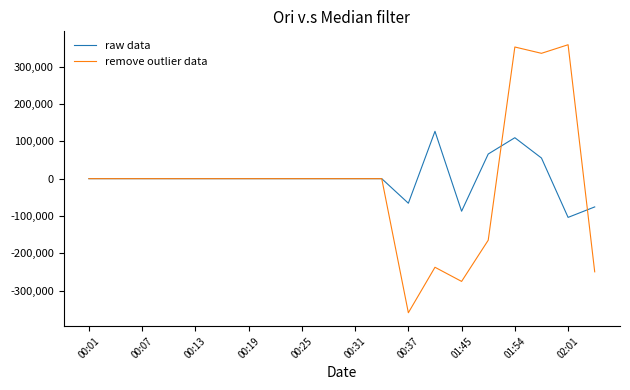

Rank the series by their maximum value, from lowest to highest.

raw data, remove outlier data